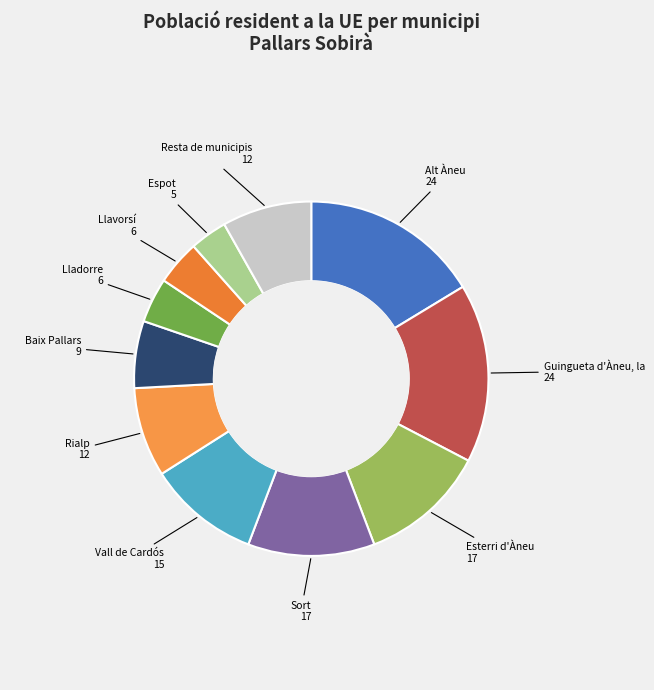

Count the number of slices in the pie.

11